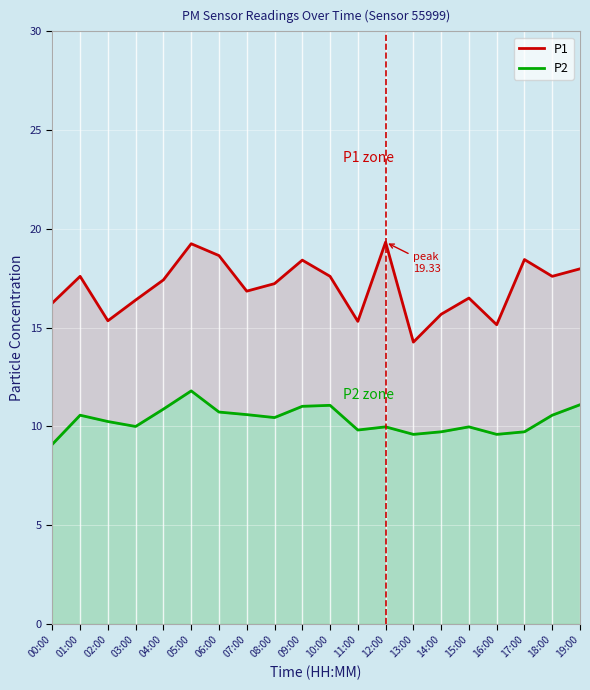

True or false: P1 and P2 intersect in this chart.

False